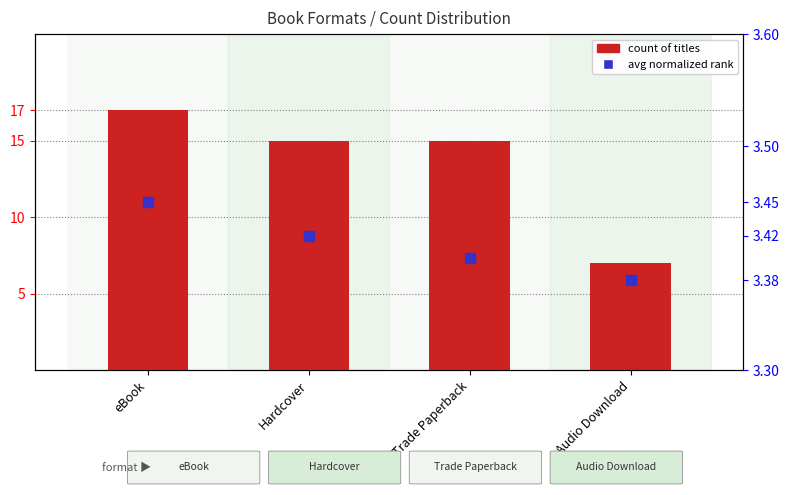

Is the value of count of titles at Trade Paperback greater than the value of avg rank (normalized) at Hardcover?

Yes